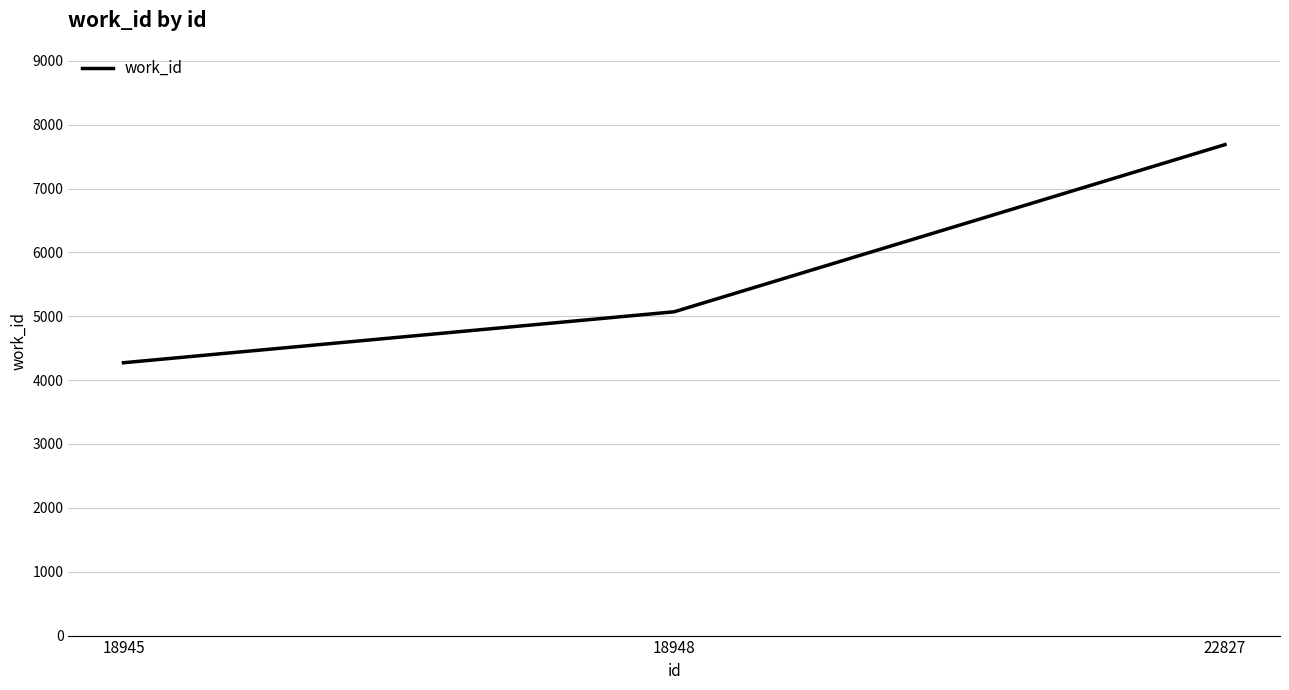

How many distinct data groups are displayed?

1